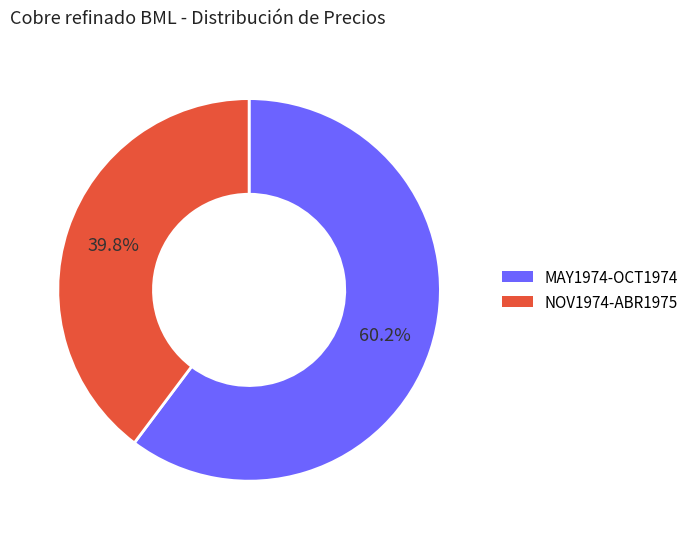

How many segments does this pie chart have?

2